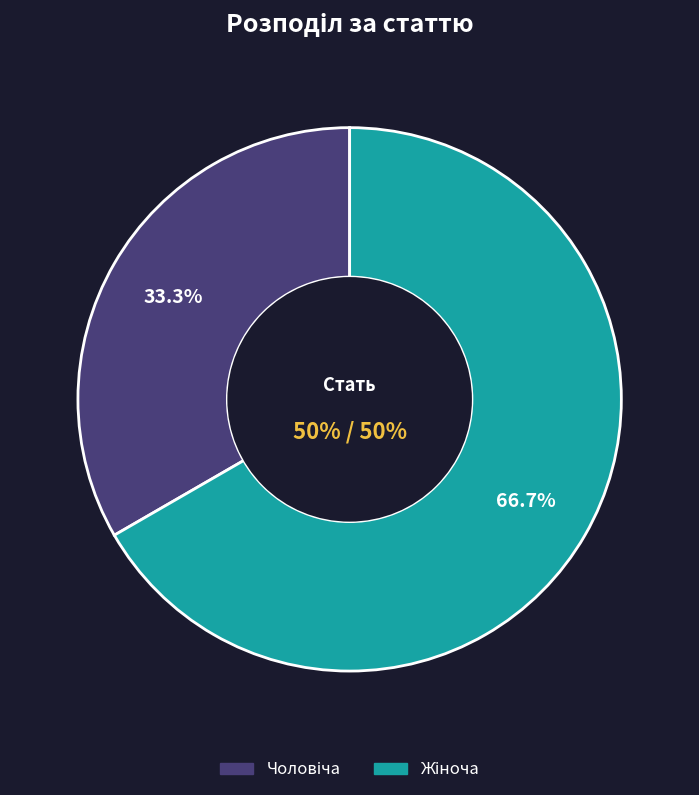

What percentage is the Чоловіча slice, to the nearest percent?

33%